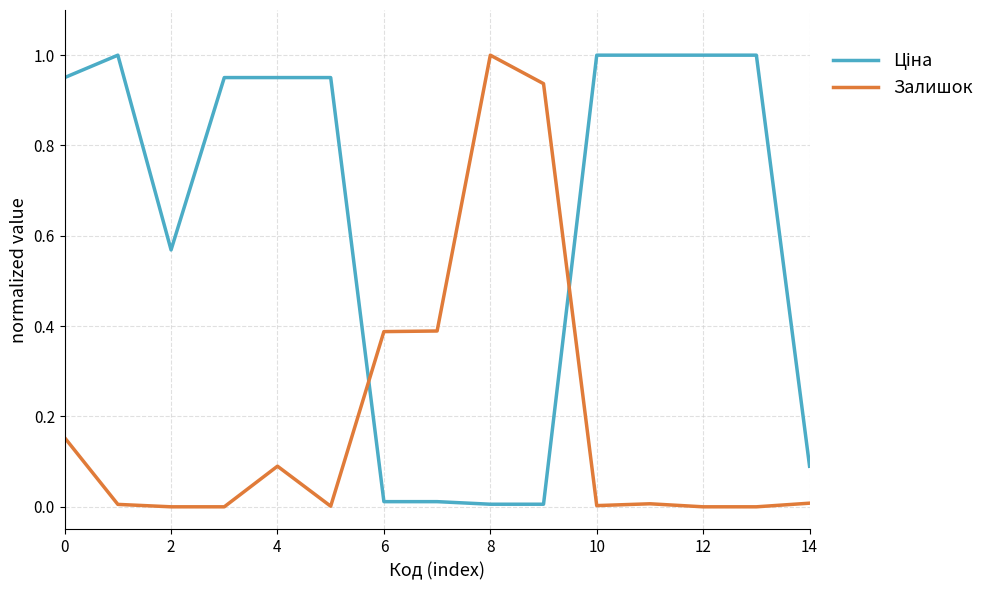

Is this an area chart (filled region under the line)?

No